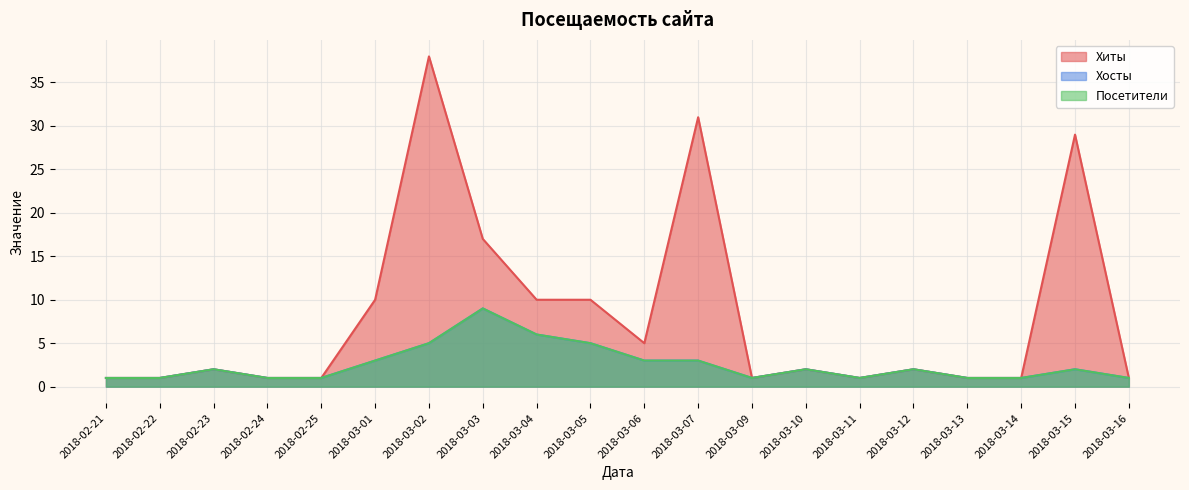

What is the total value across all series at 2018-03-09?

3